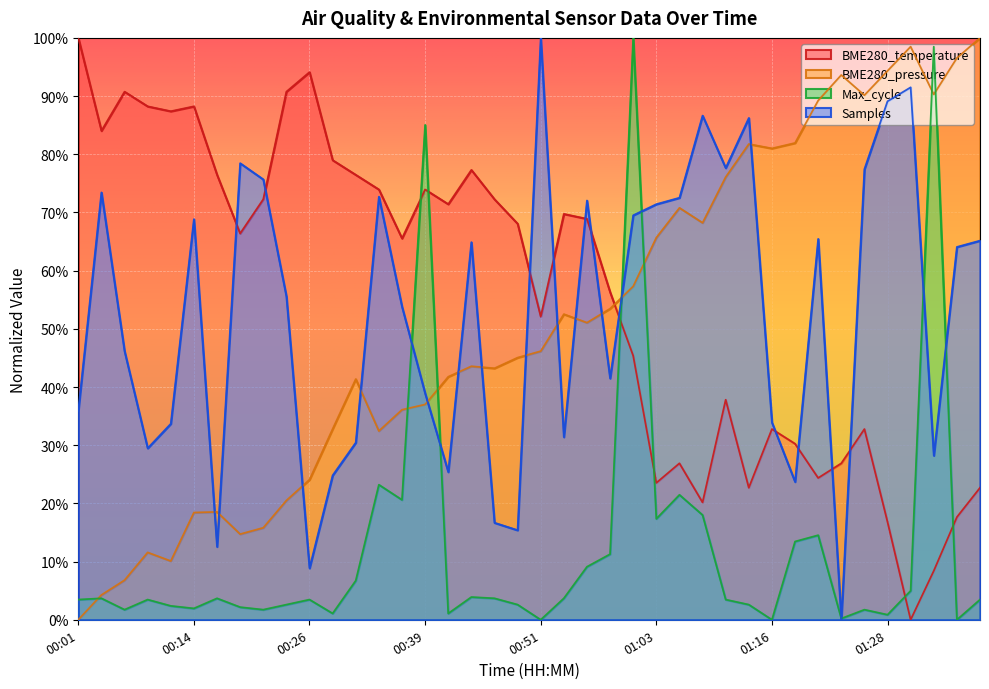

How many categories are shown in the chart?

40